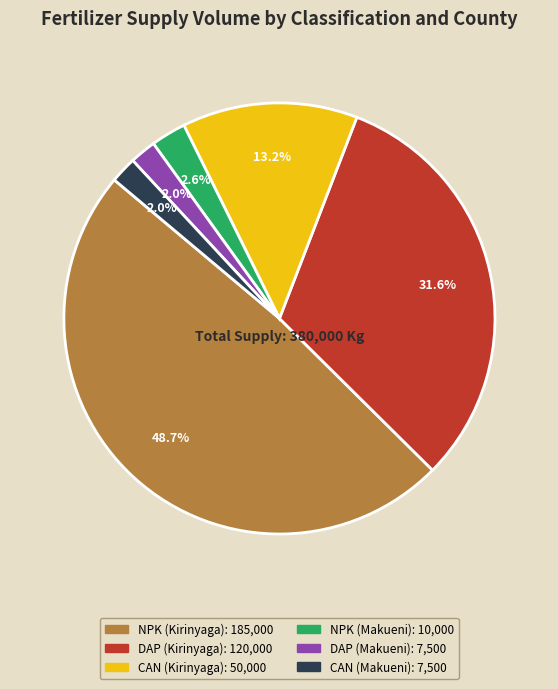

Is there any slice that represents more than half of the pie?

No